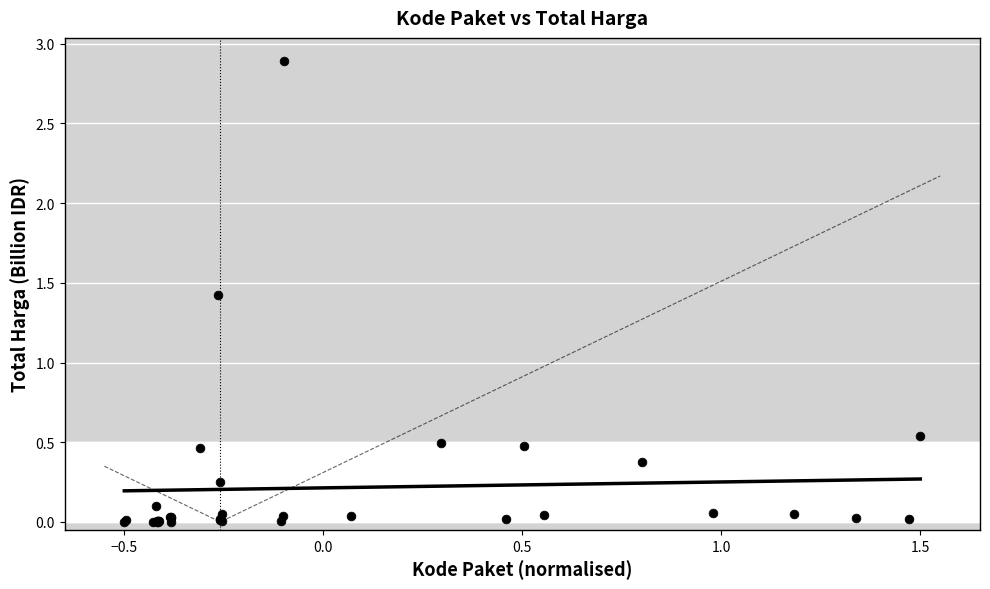

What Y value in the scatter plot is closest to 1?

1.4